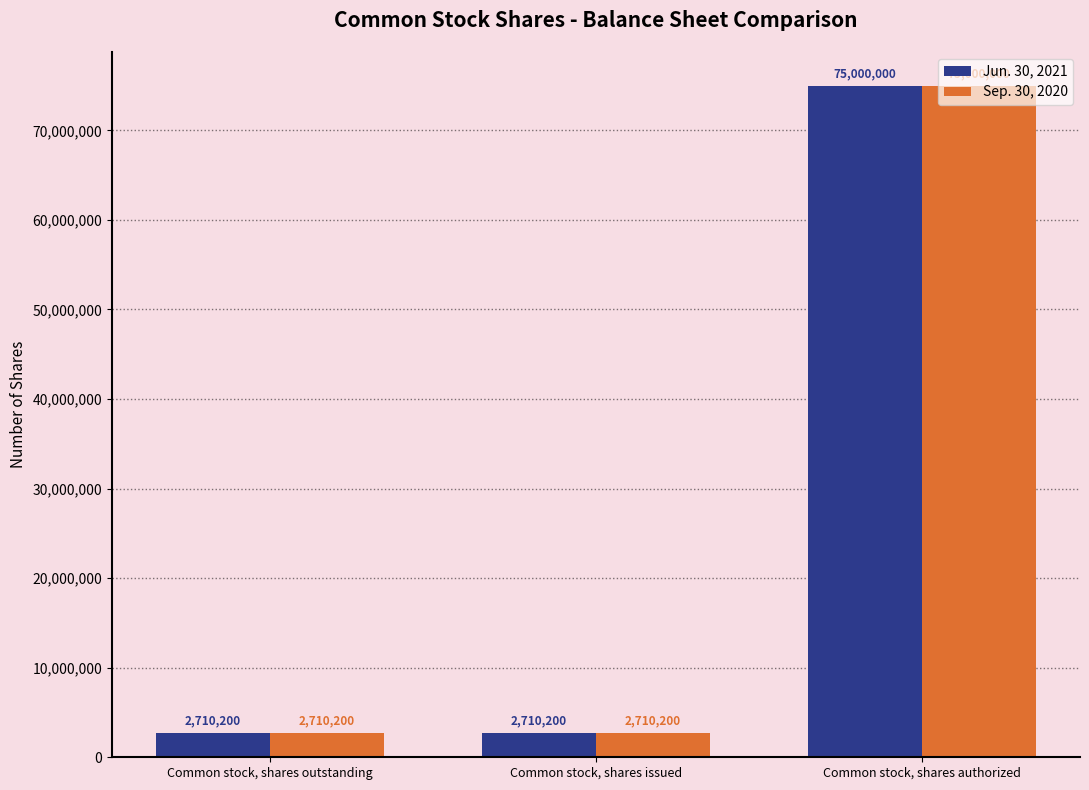

How many Jun. 30, 2021 values are between 2710200 and 75000000?

3